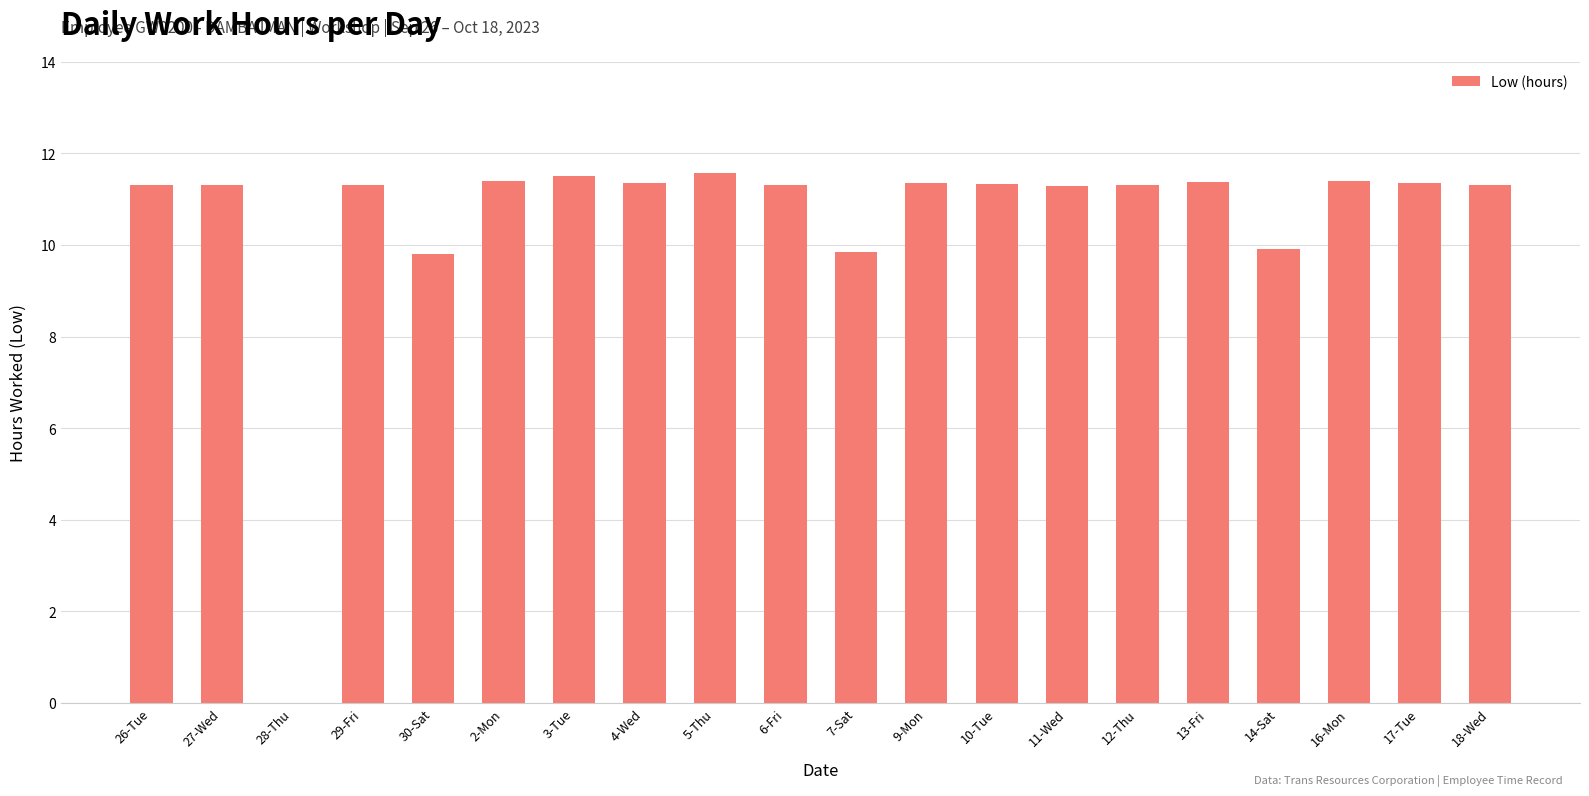

Where does the data first go above 11?

26-Tue